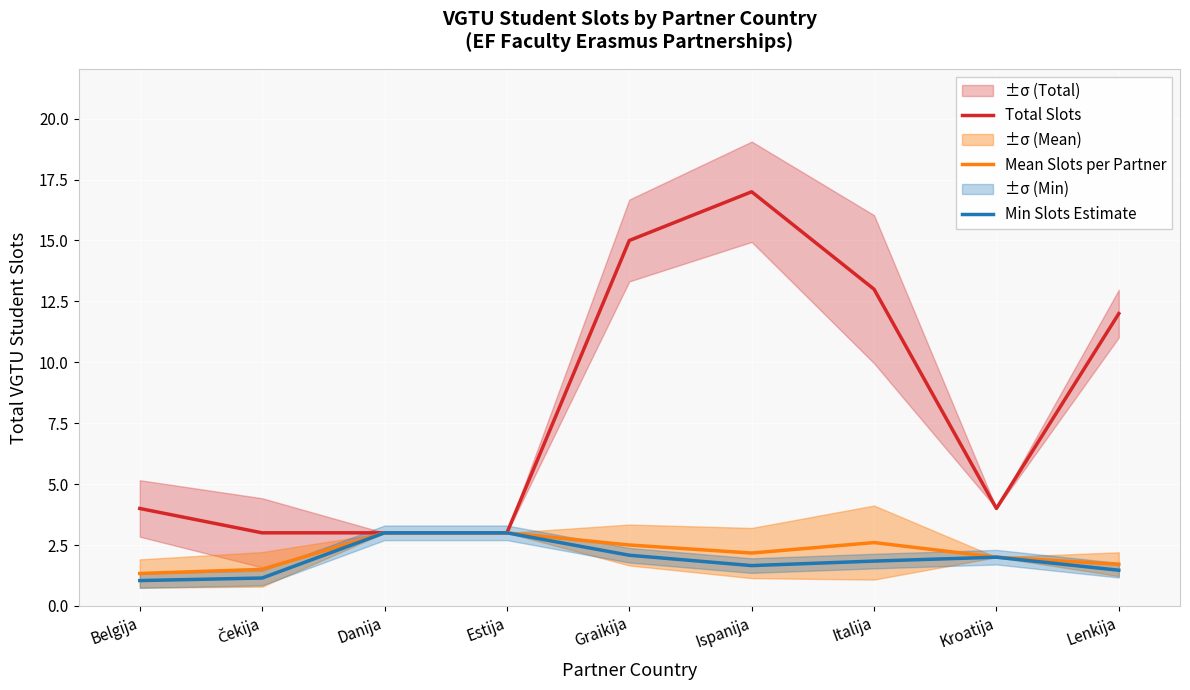

In Mean Slots per Partner, how many points are lower than both neighbors (excluding endpoints)?

1